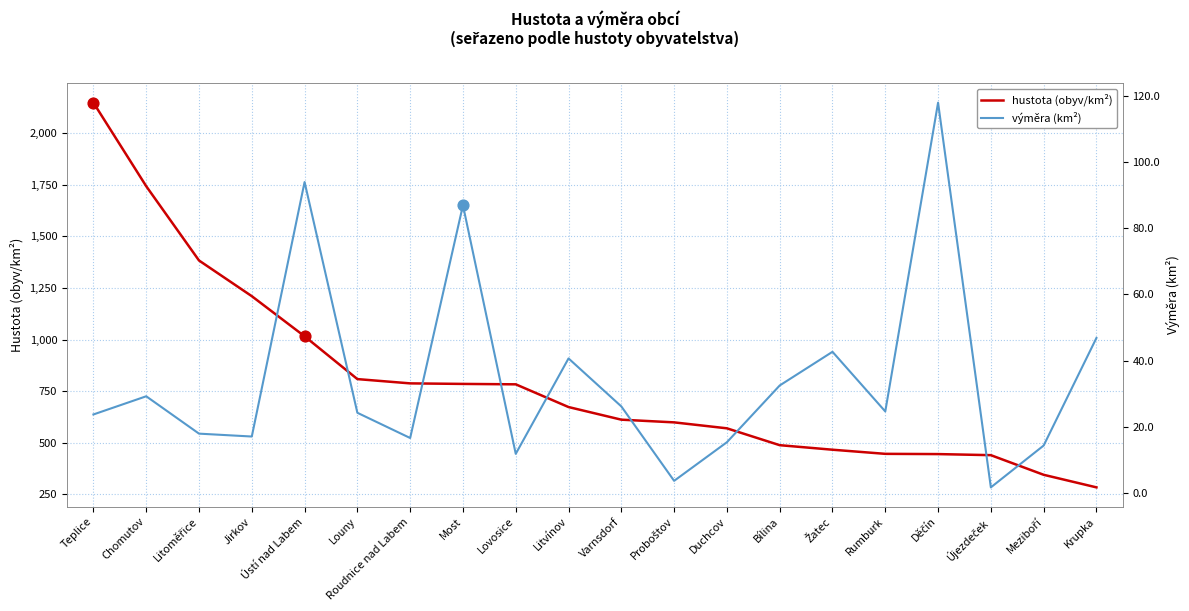

Is the value of hustota (obyv/km²) at Chomutov greater than the value of výměra (km²) at Žatec?

Yes